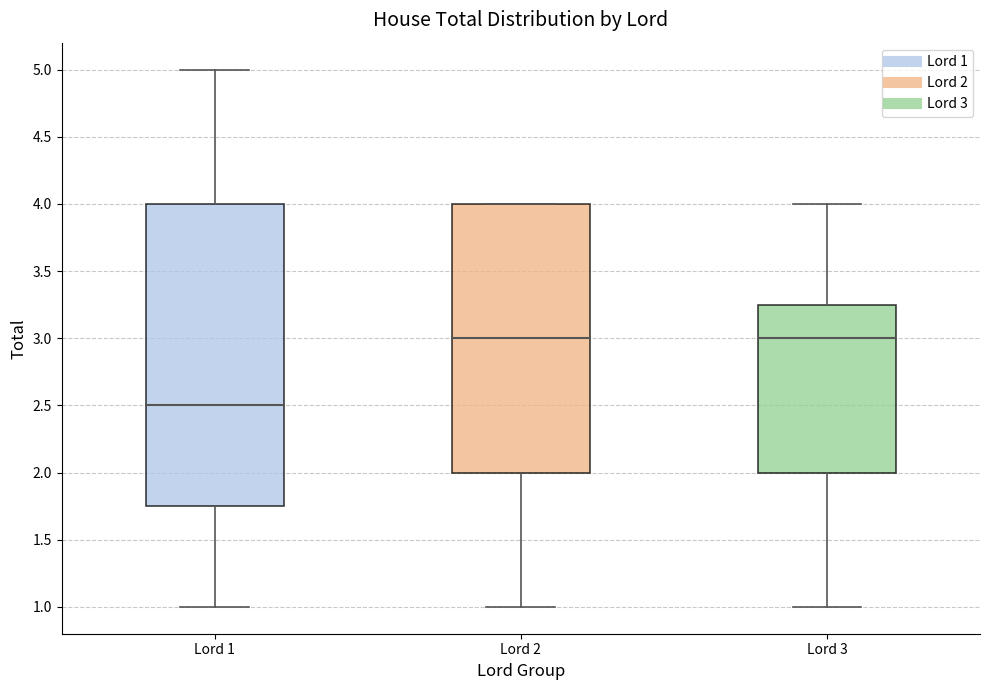

Which box is the tallest, from its lower edge to its upper edge?

Lord 1